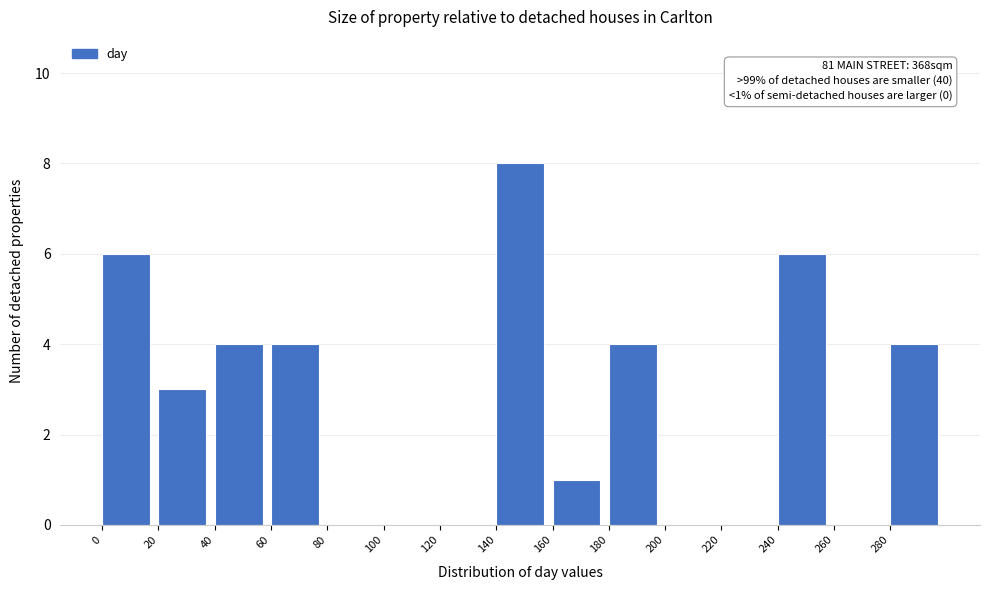

Over which range of the x-axis is the bar tallest?

140 to 160